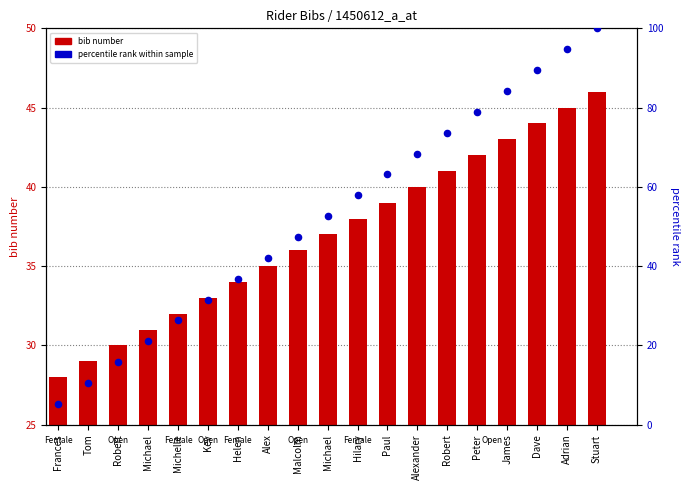

Which series contains the highest Y value?

percentile rank within sample